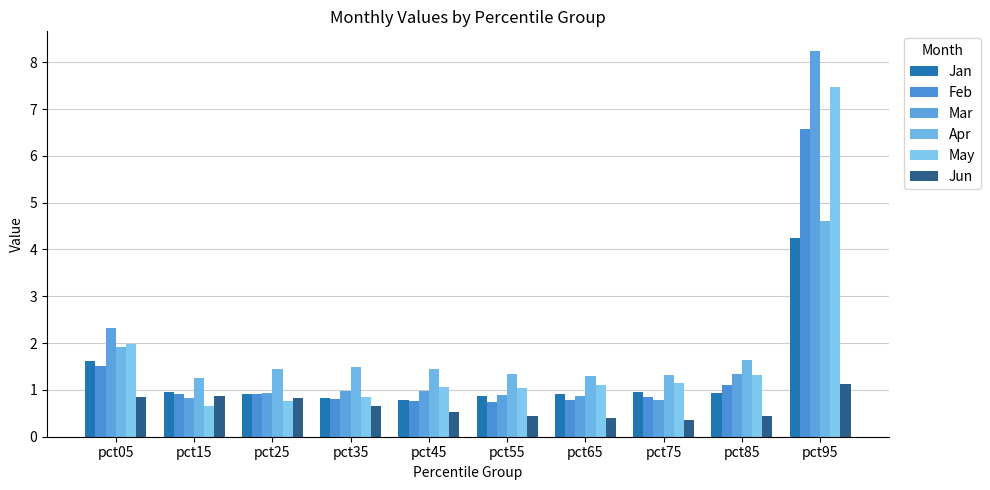

Rank the series by their maximum value, from highest to lowest.

Mar, May, Feb, Apr, Jan, Jun